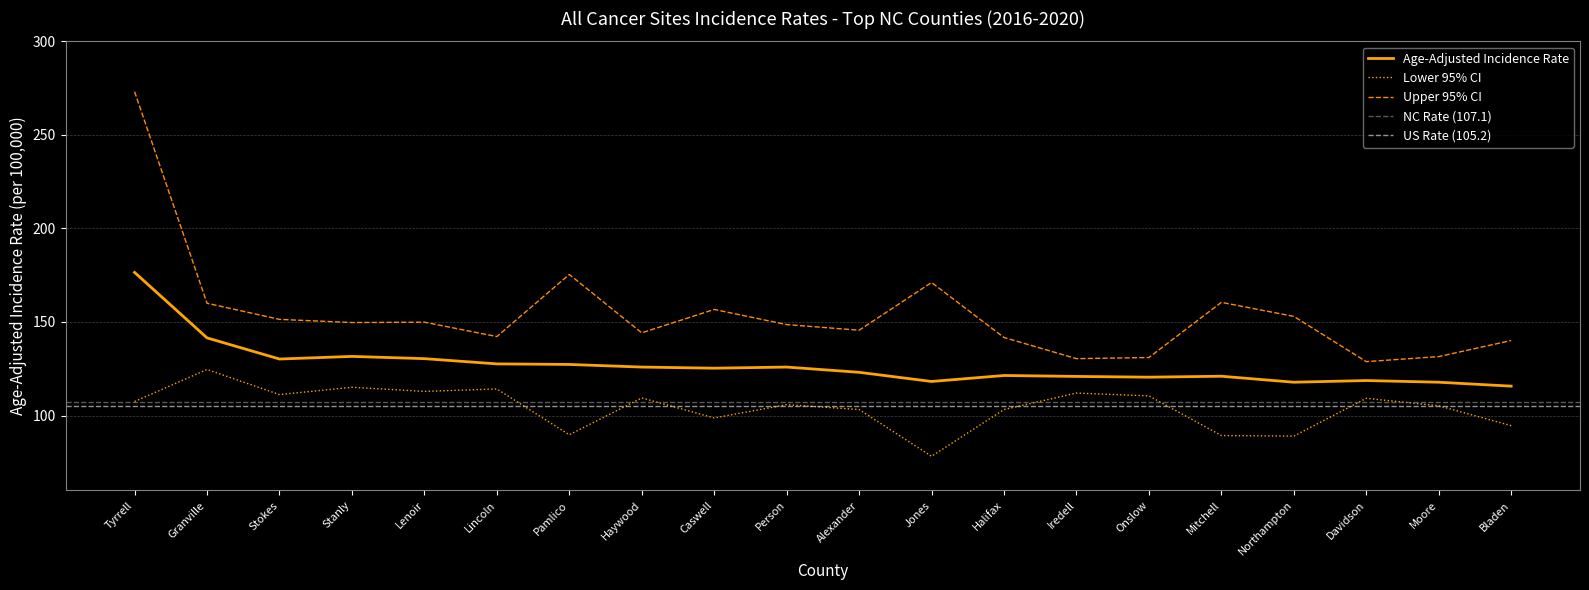

The Age-Adjusted Incidence Rate series shows 202.5 at Pamlico. True or false?

False